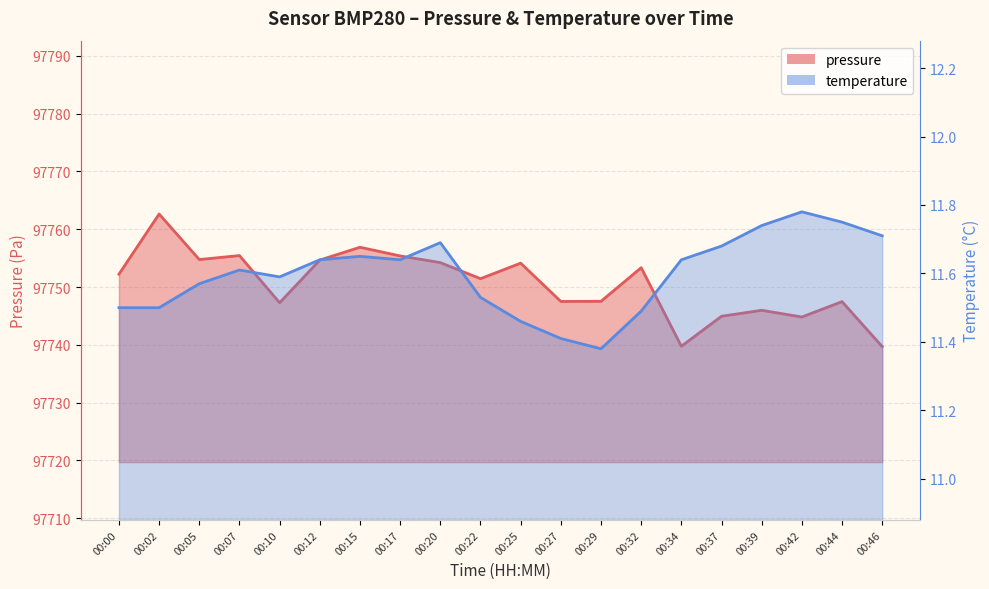

Is the value of temperature at 00:02 greater than the value of pressure at 00:25?

No